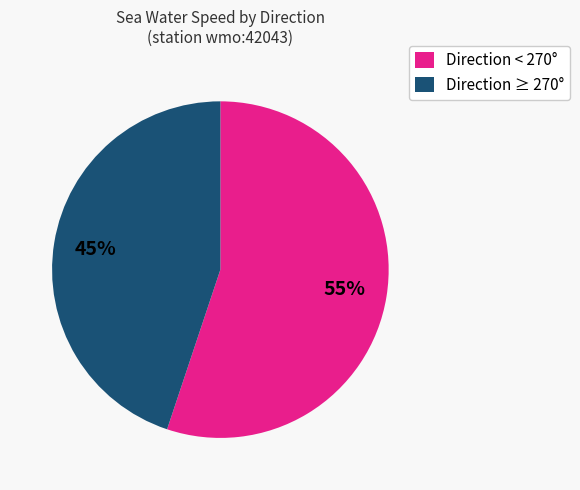

Which slice is the largest?

Direction < 270°